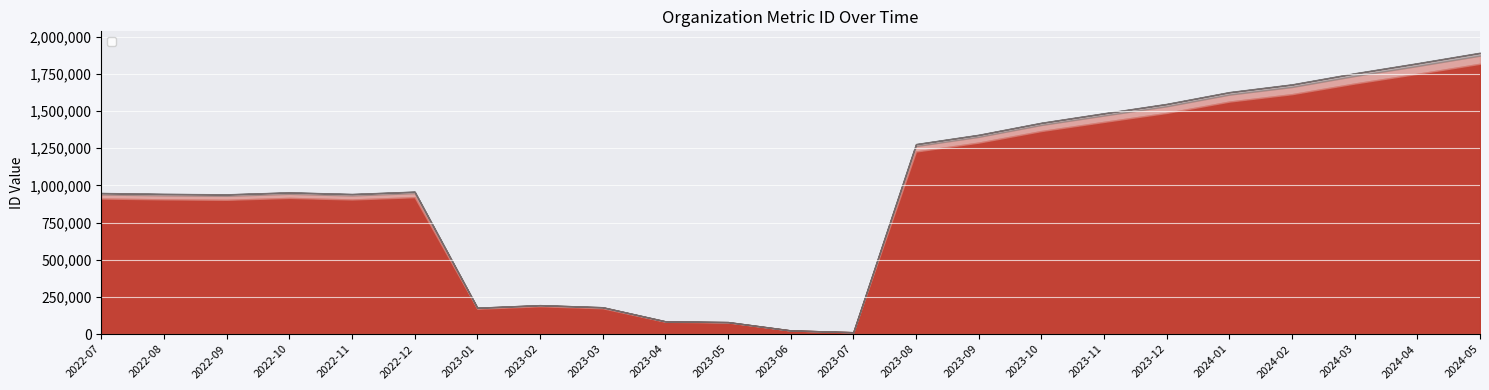

What is the average value?

931511